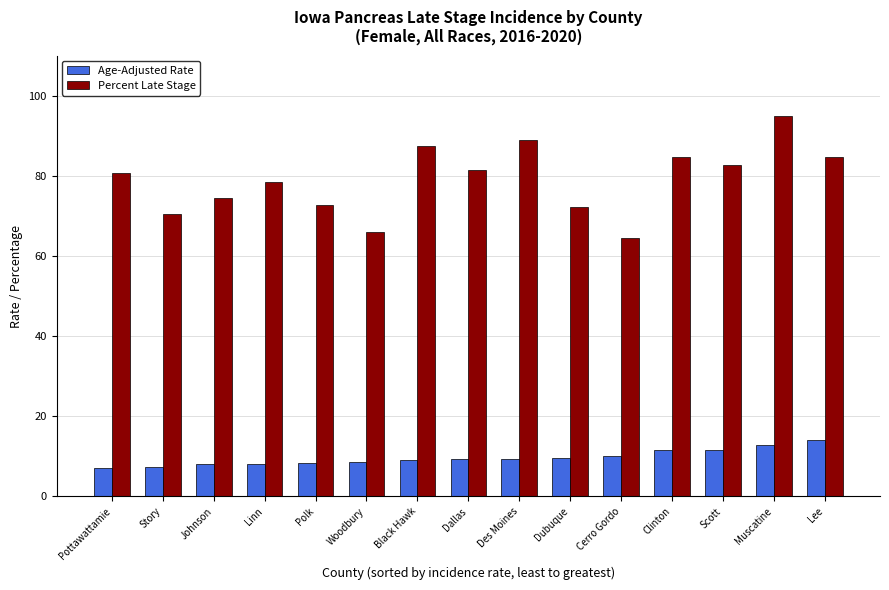

What are all the series names shown in the legend?

Age-Adjusted Rate, Percent Late Stage